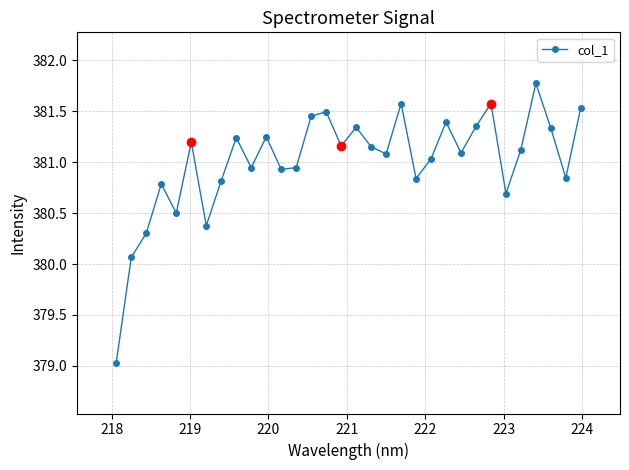

How many values are below 381?

13